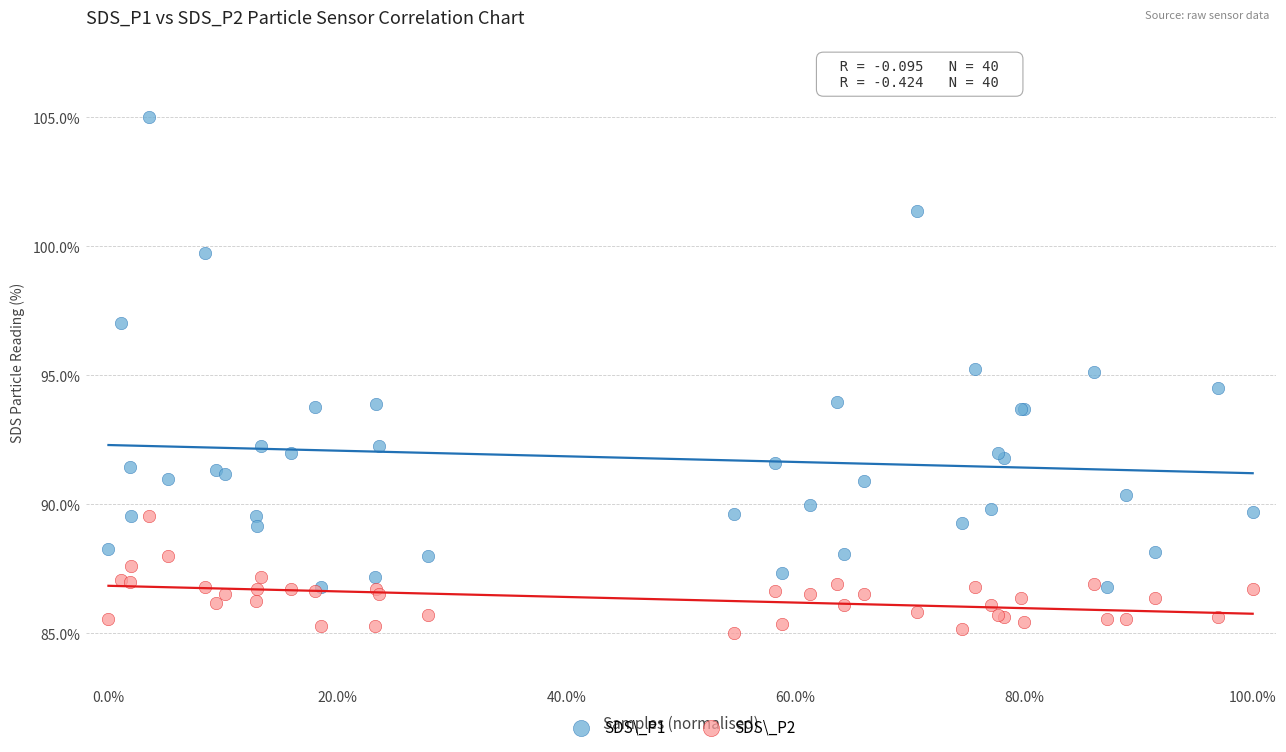

Which series reaches the maximum Y coordinate?

SDS\_P1